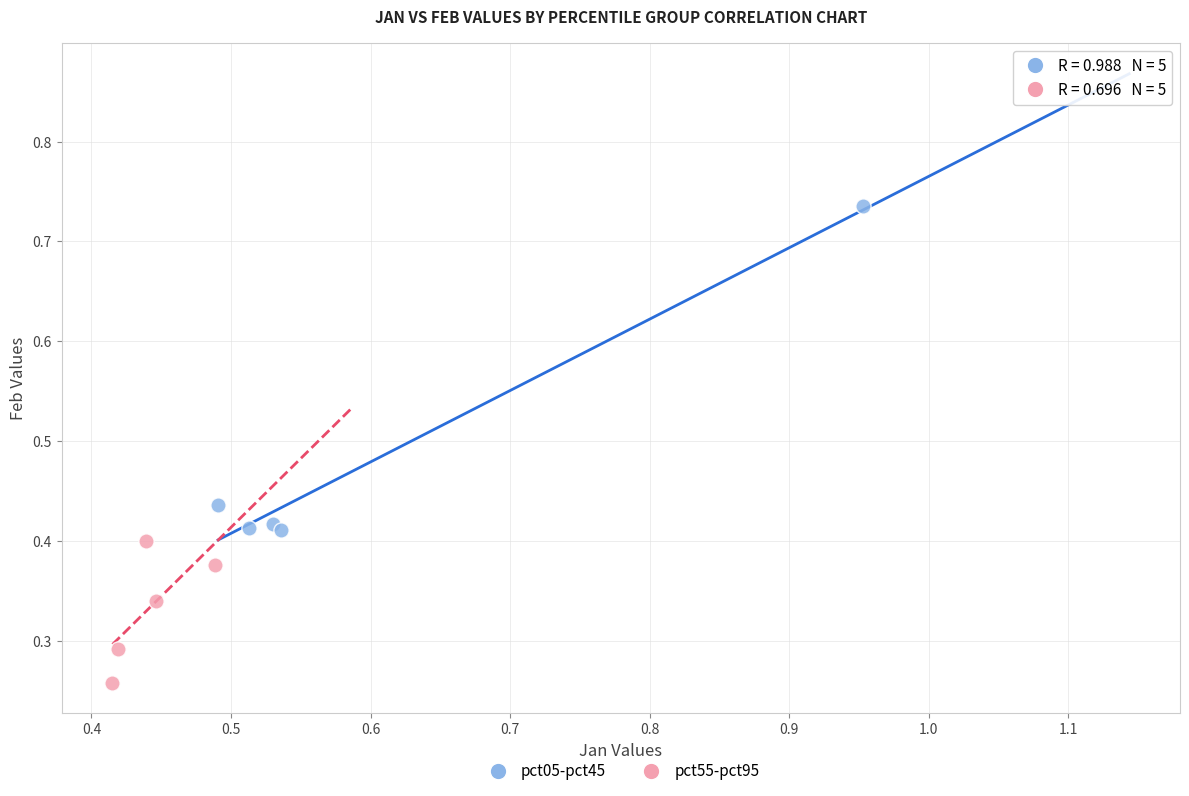

Which series has the widest spread of Y values?

pct05-pct45